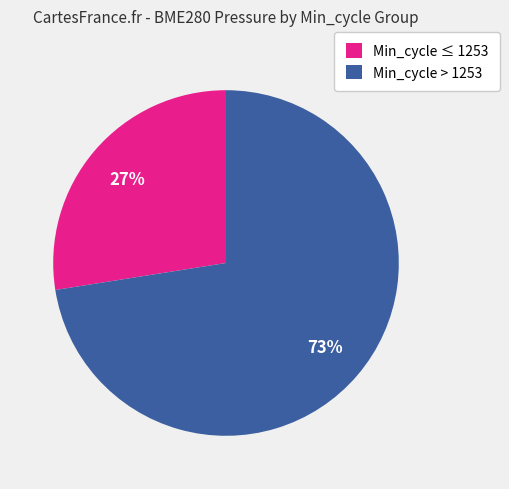

True or false: Min_cycle > 1253 accounts for 61% of the total.

False